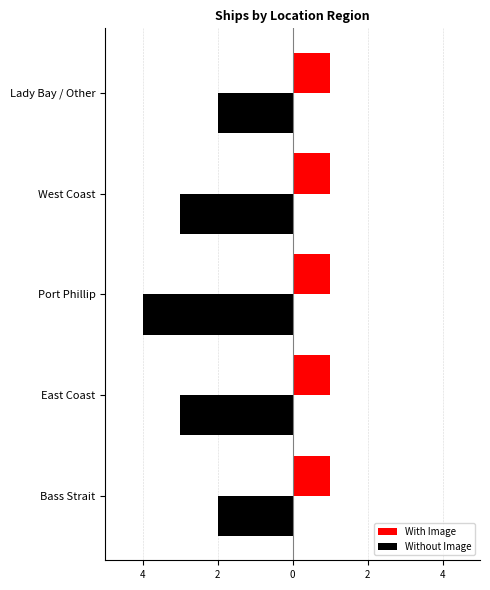

What are all the series names shown in the legend?

With Image, Without Image